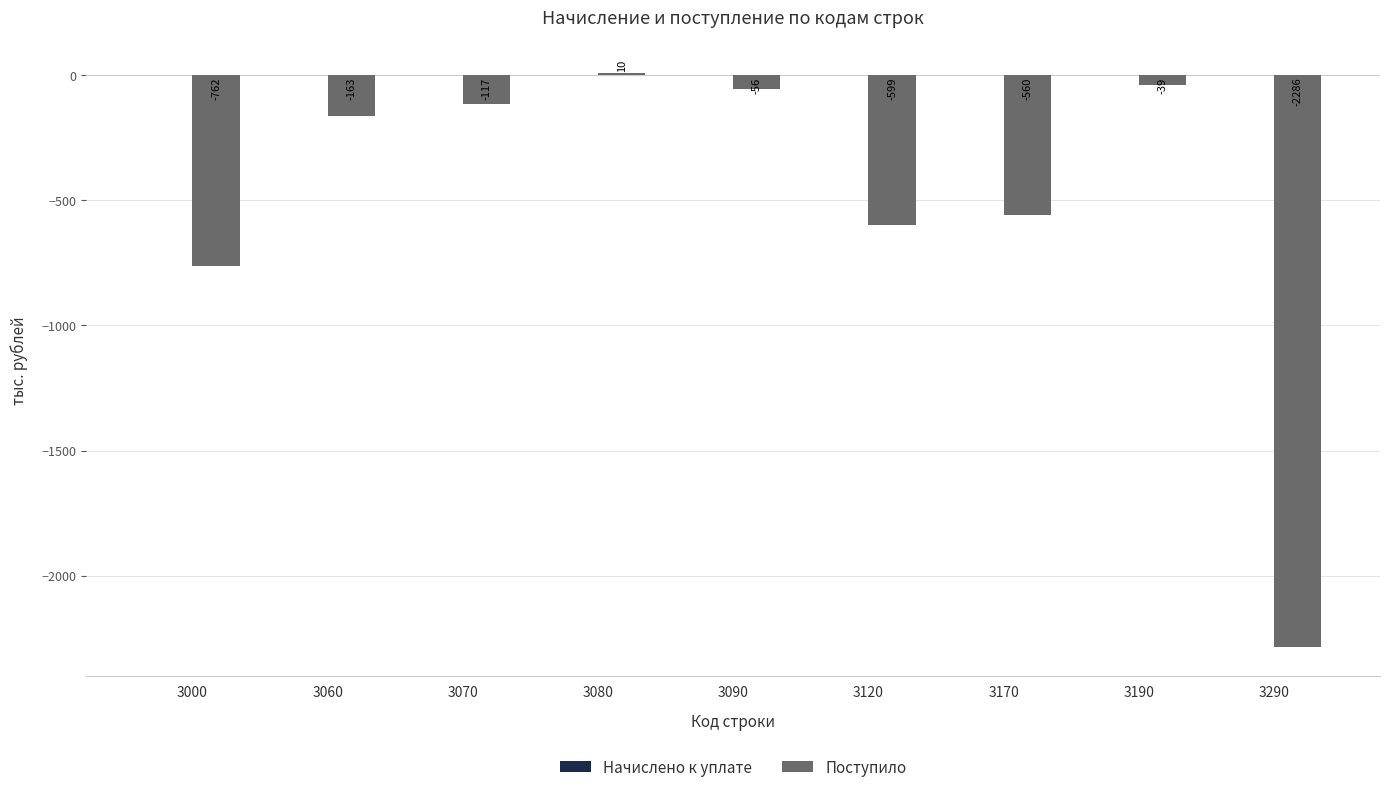

What is the minimum value shown in the chart?

-2286